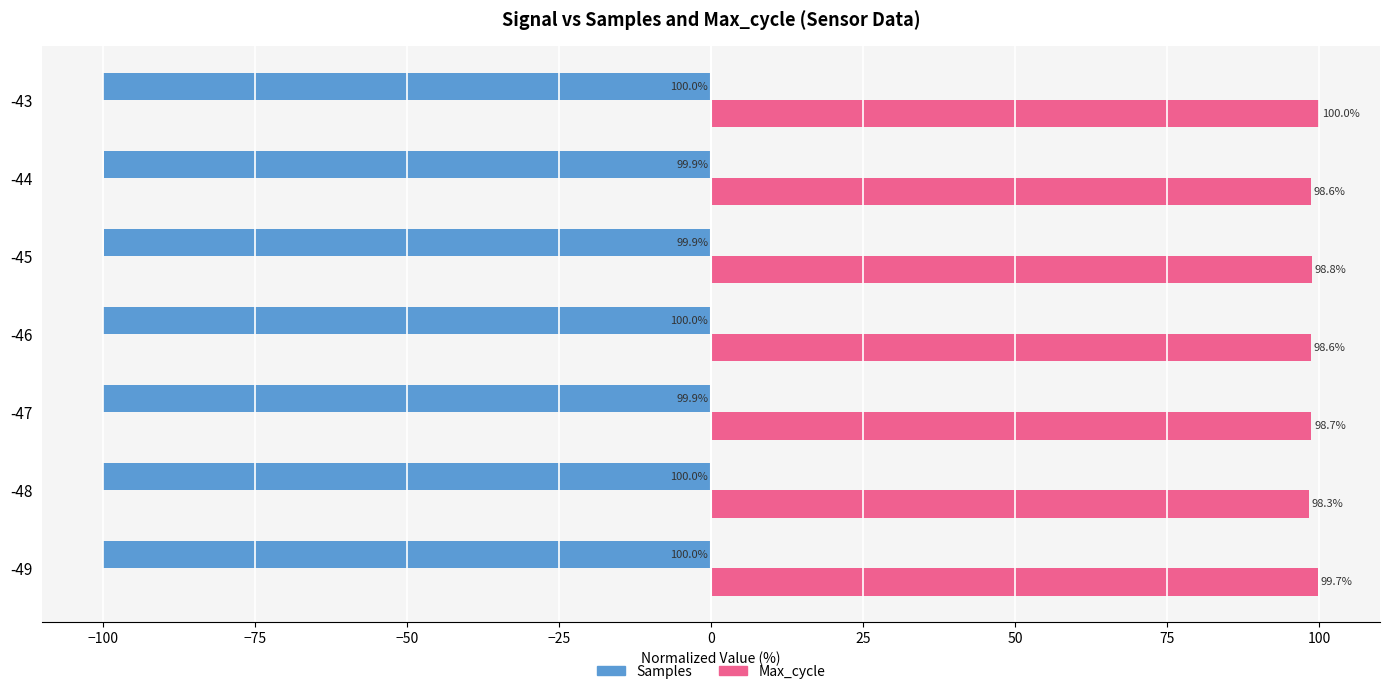

True or false: Max_cycle has a value of 24.7 at -47.

False